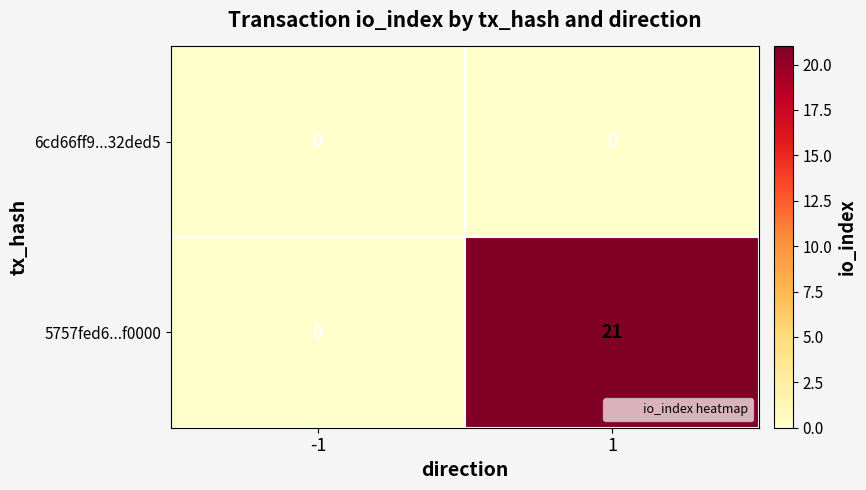

At how many categories does at least one series exceed 5?

1